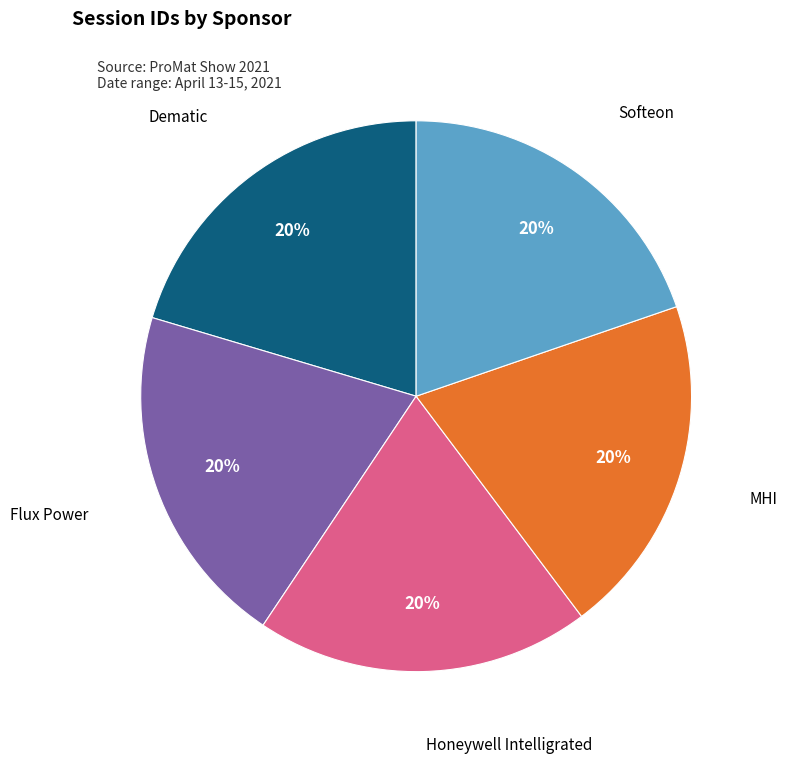

To the nearest percent, what is the average slice percentage?

20%